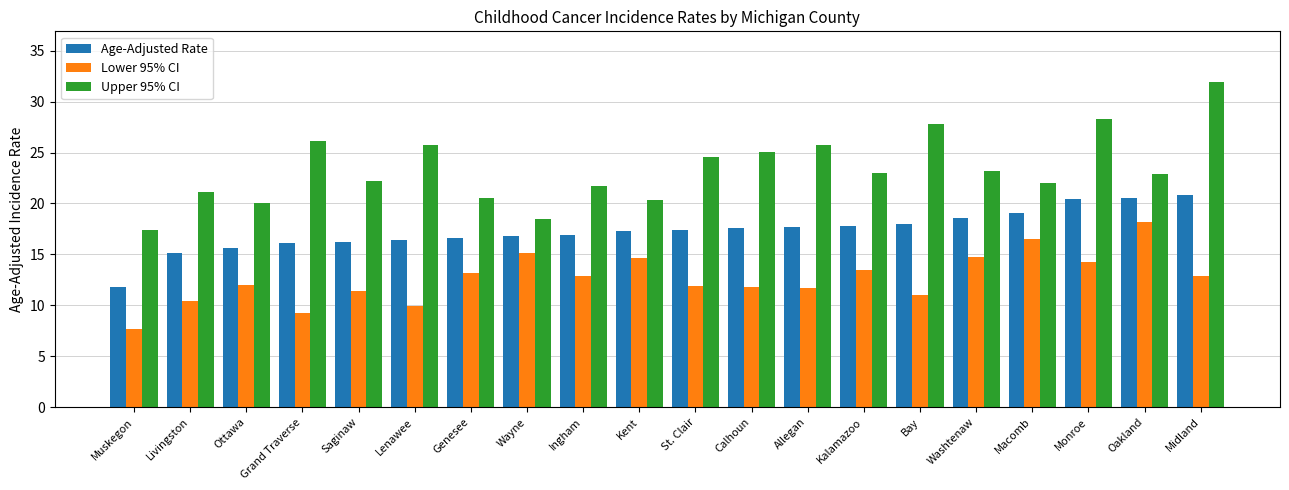

What is the label of the 17th bar from the left?

Macomb